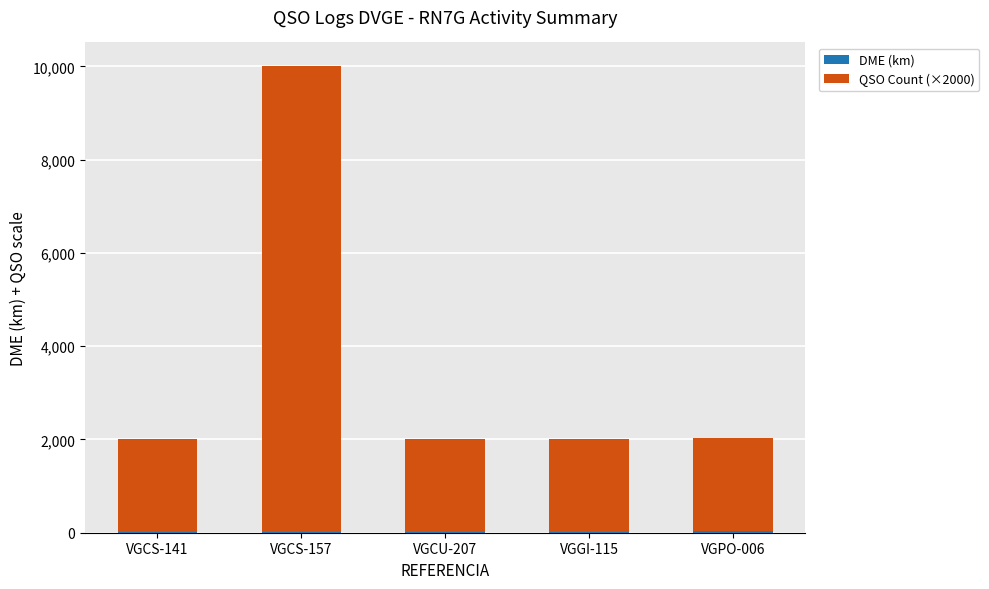

At which category is the sum across all series the highest?

VGCS-157